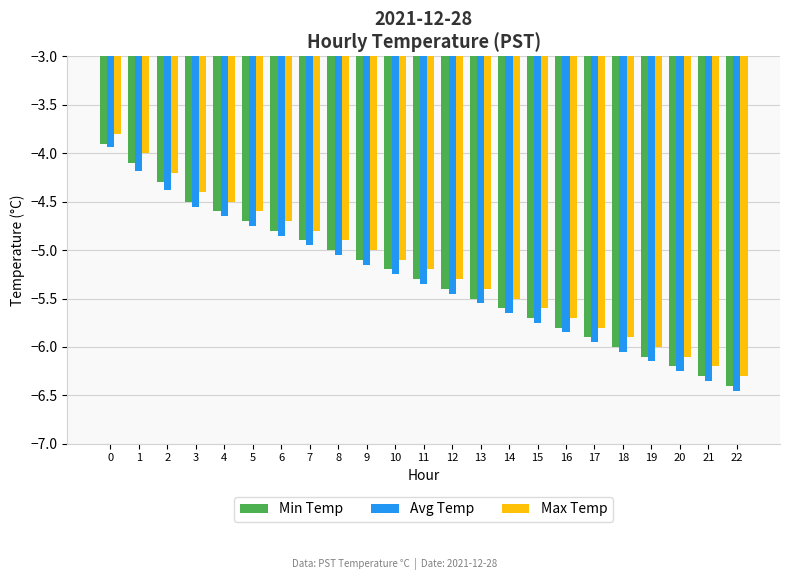

The Min Temp series shows -7.3 at 12. True or false?

False